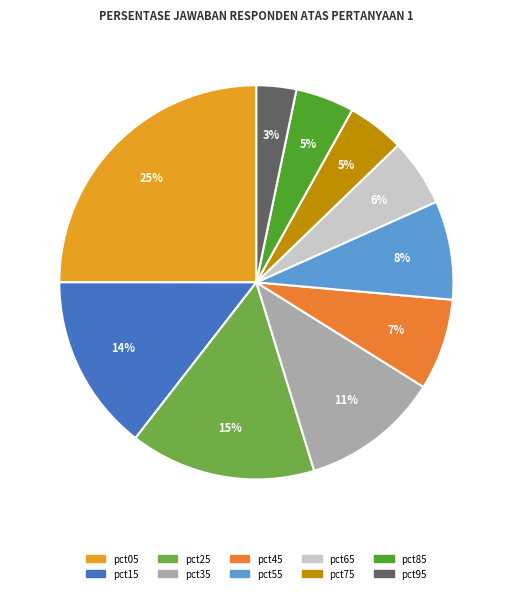

To the nearest percent, what is the combined percentage of pct45 and pct55?

16%